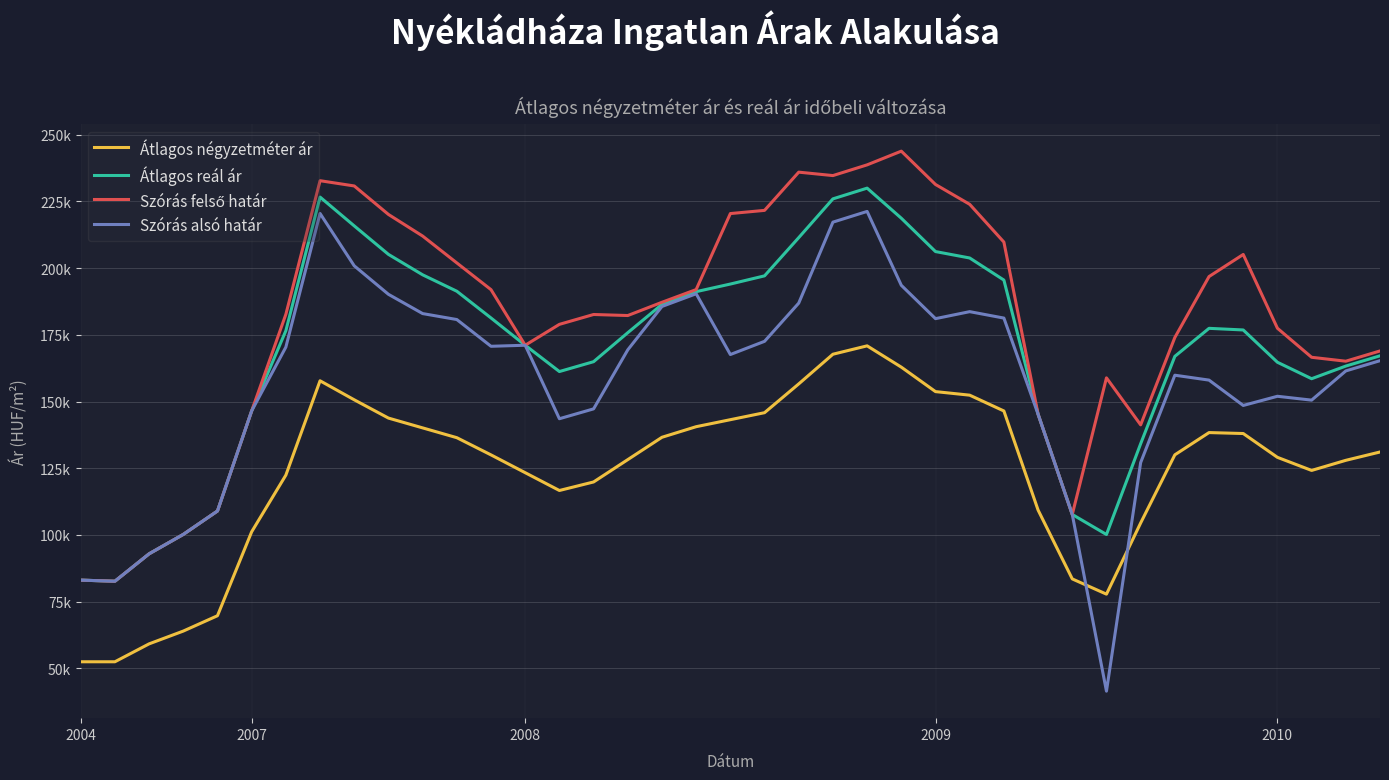

Which series has the widest spread of values?

Szórás alsó határ